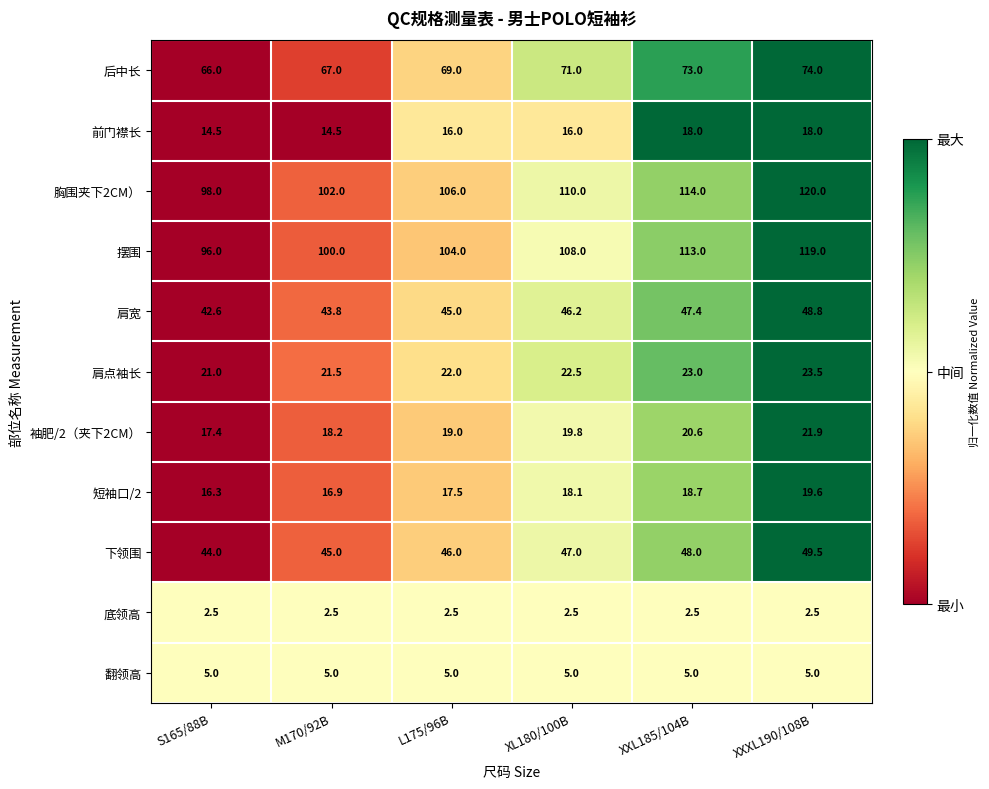

How many distinct data groups are displayed?

11